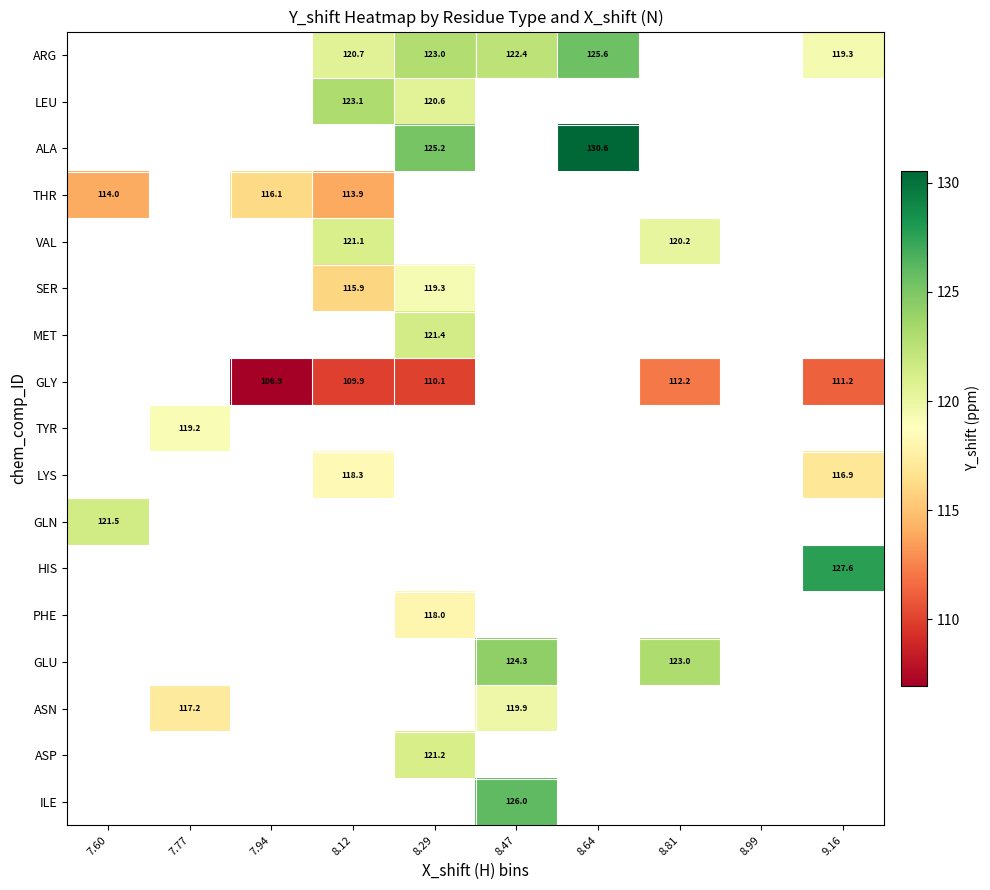

What is the greatest value displayed?

130.6